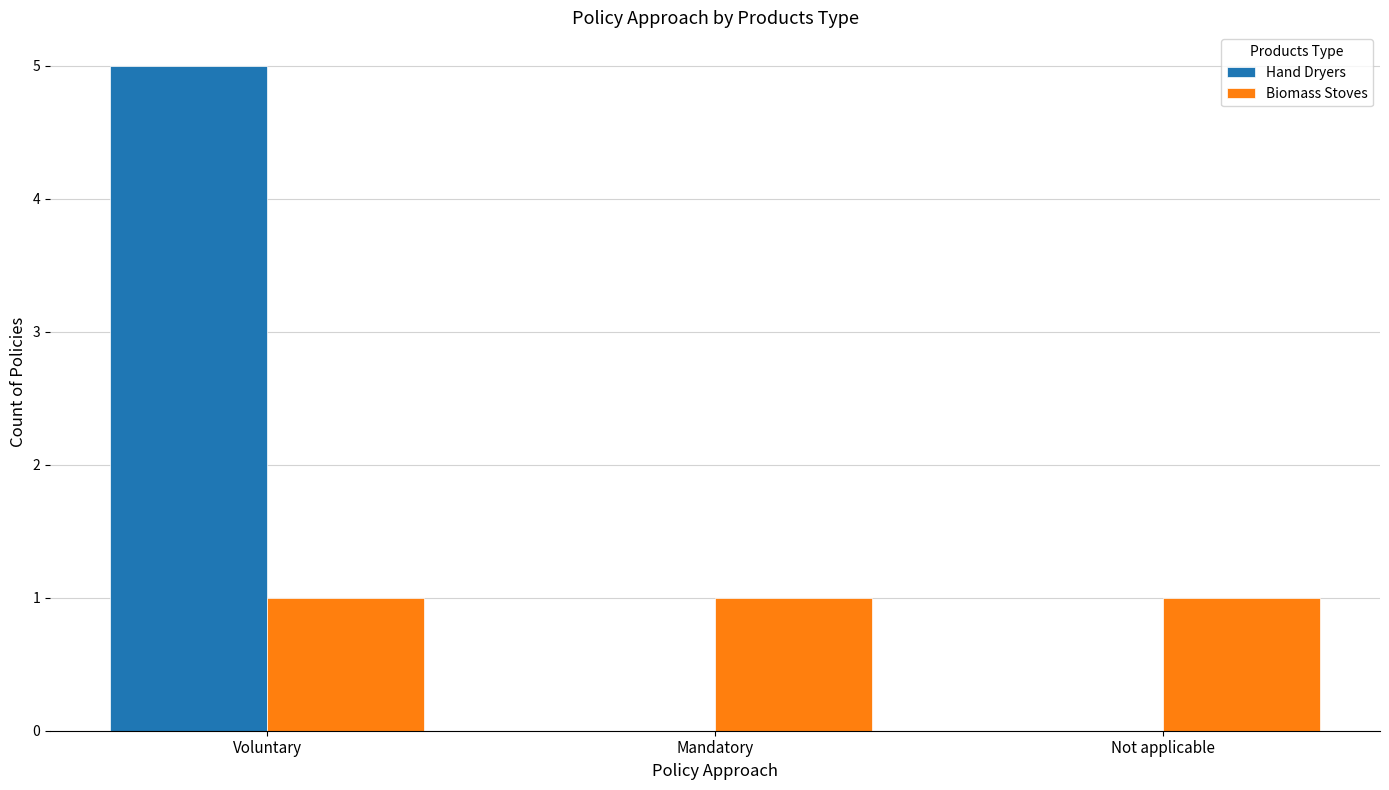

The value of Hand Dryers at Mandatory is -3. True or false?

False